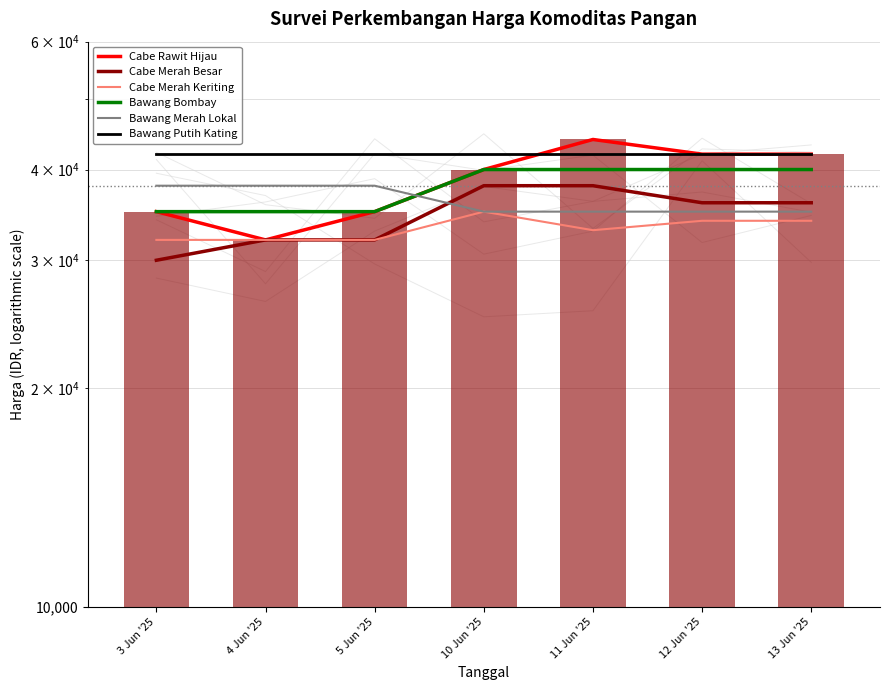

How many data points in Cabe Merah Keriting are less than 33000?

3